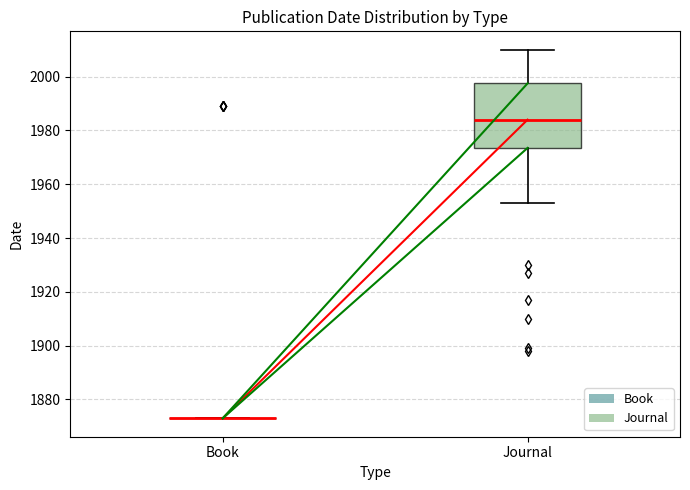

Reading left to right, read every box against the y-axis: the position of its median line, the range the box covers, and the ends of its whiskers. The values are not printed on the chart, so give them approximately, as read against the axis.

Book: box collapsed to a line at 1874, whiskers 1874 to 1874
Journal: median 1984, box 1974 to 1998, whiskers 1954 to 2010